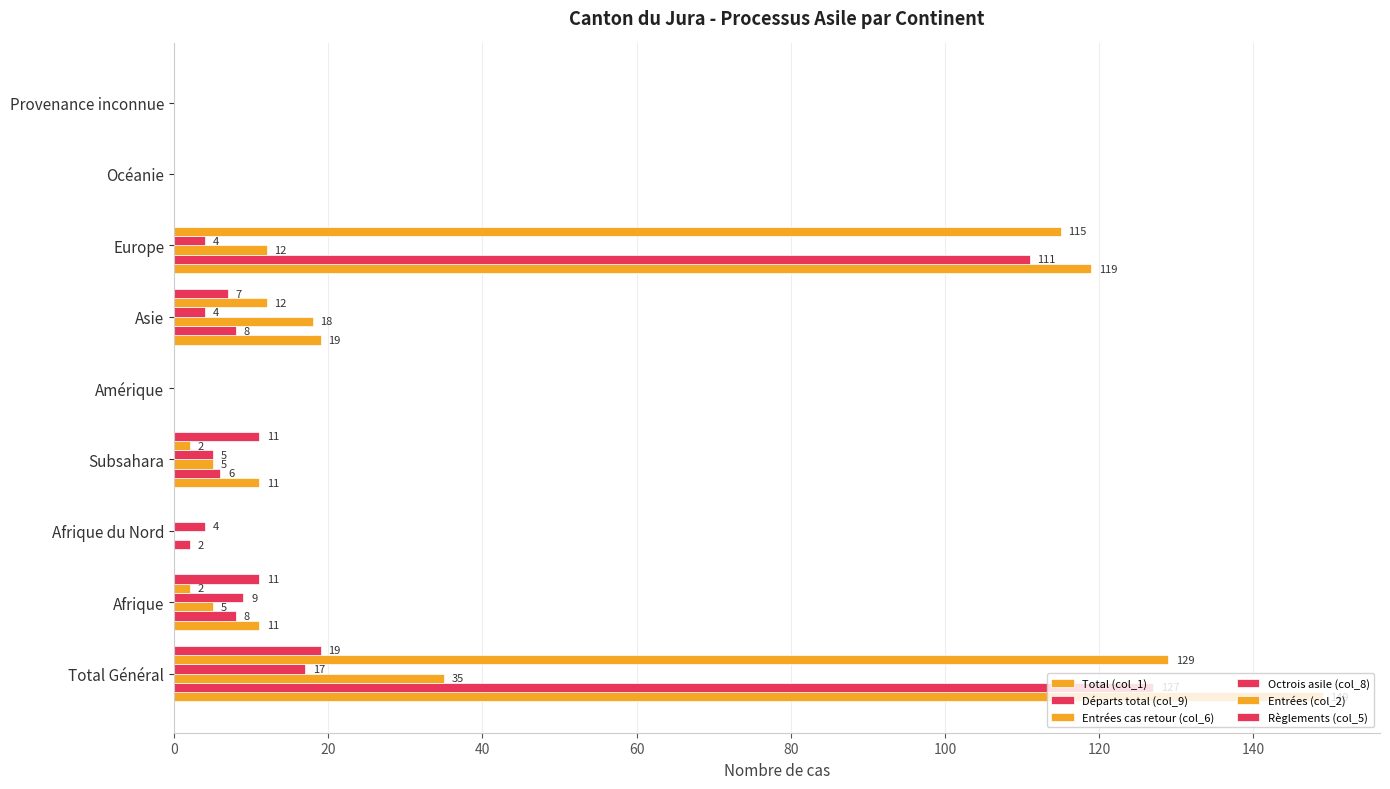

What is the highest value of the Départs total (col_9) series?

127